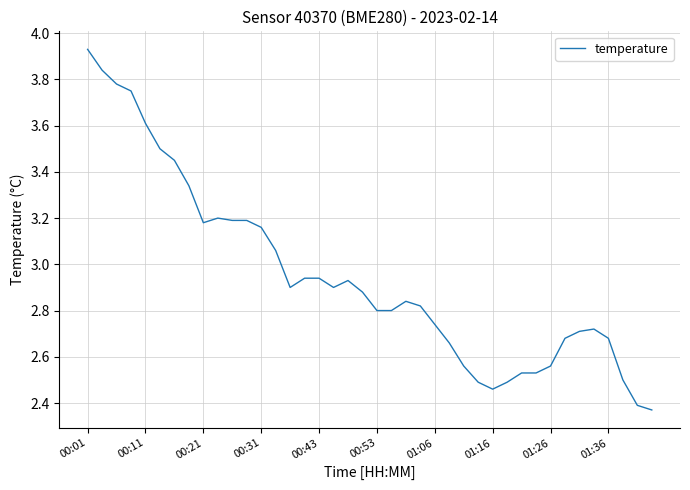

What is the difference between the maximum and minimum values?

1.6